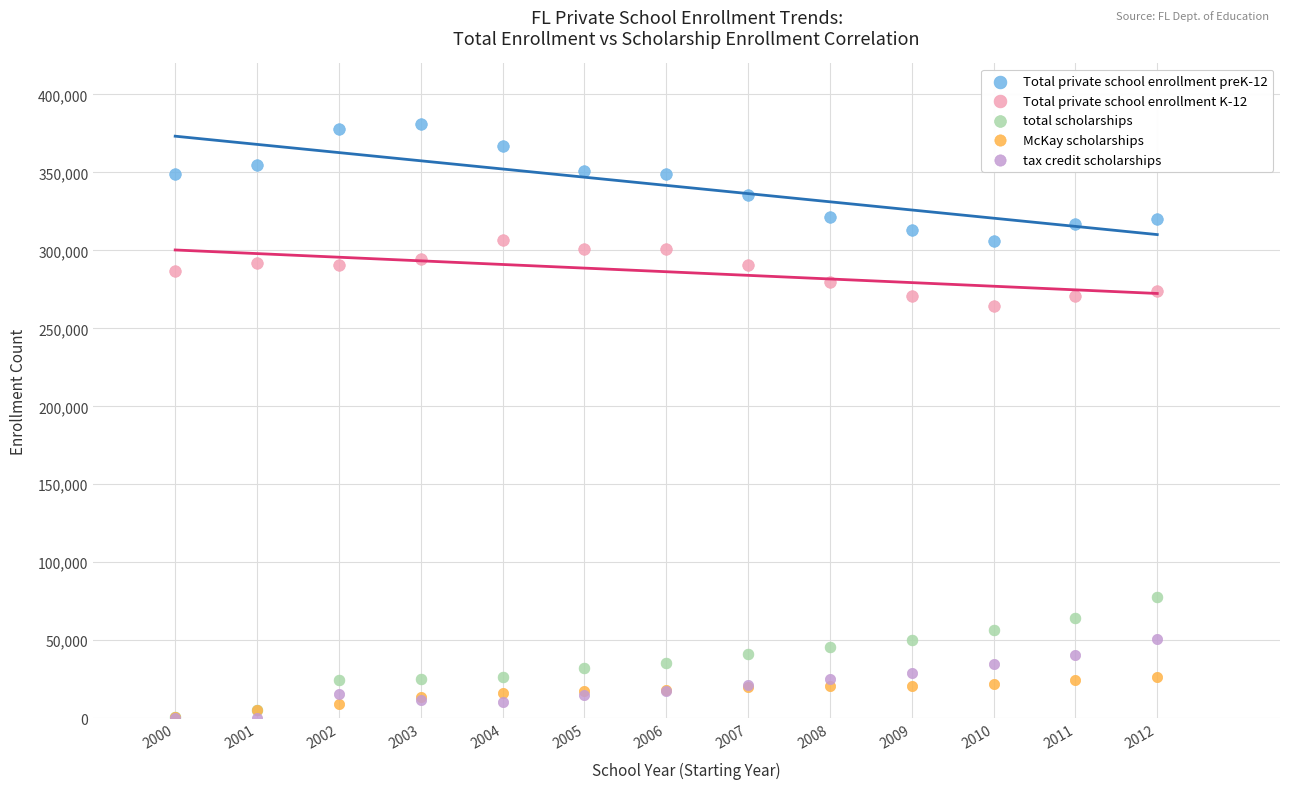

What are all the series names shown in the legend?

Total private school enrollment preK-12, Total private school enrollment K-12, total scholarships, McKay scholarships, tax credit scholarships